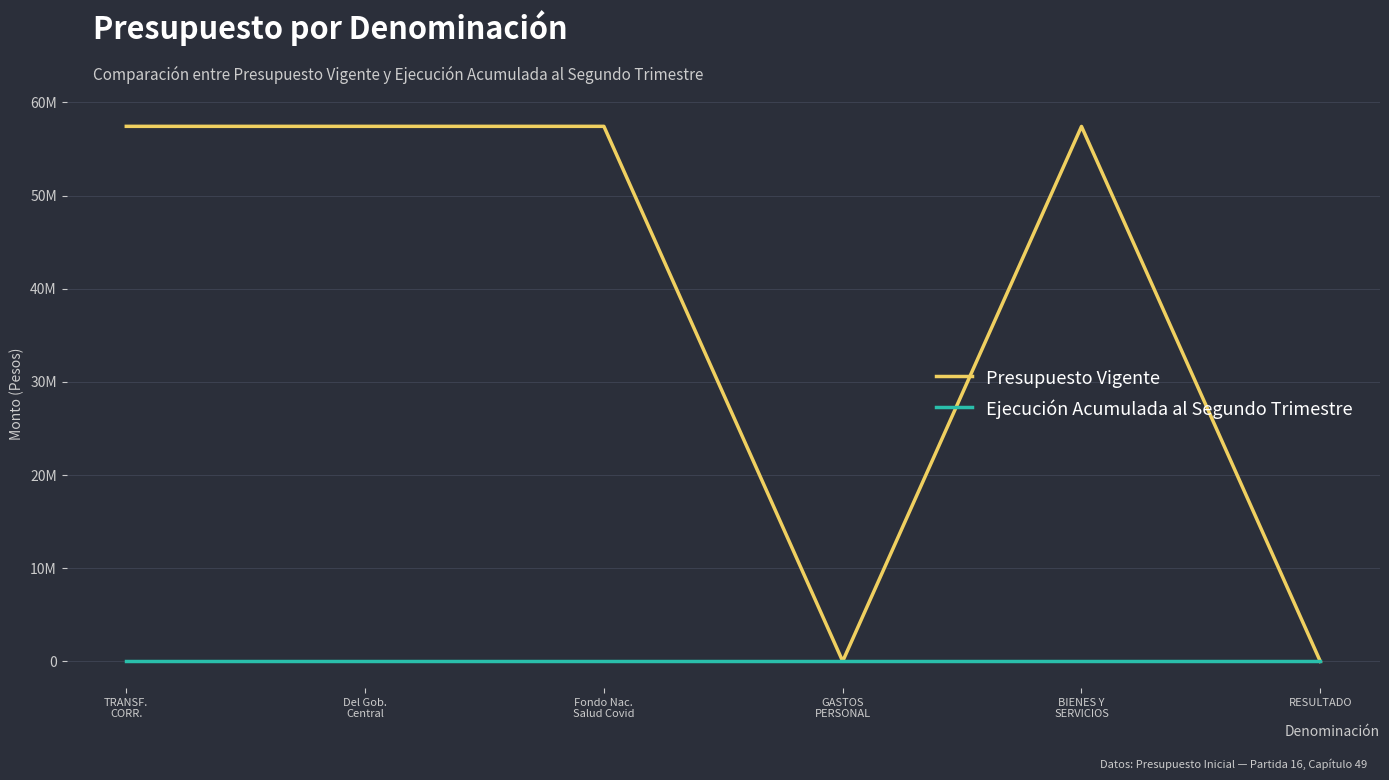

True or false: Presupuesto Vigente has a value of 12000 at GASTOS
PERSONAL.

True